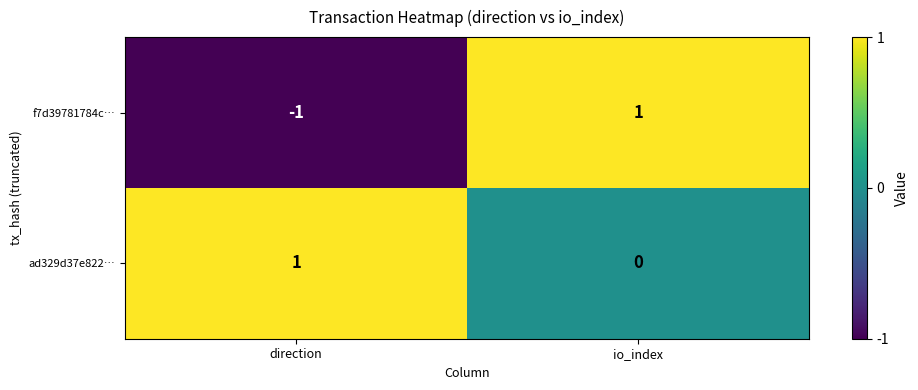

Reading left to right, transcribe all the data shown in this chart.

f7d39781784c…: direction=-1	io_index=1
ad329d37e822…: direction=1	io_index=0